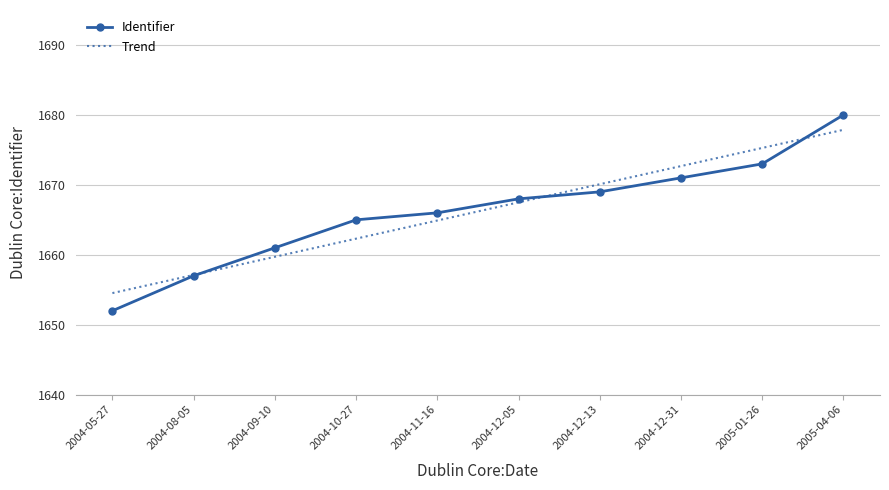

Reading right to left, list all the values displayed in this chart.

1680	1673	1671	1669	1668	1666	1665	1661	1657	1652